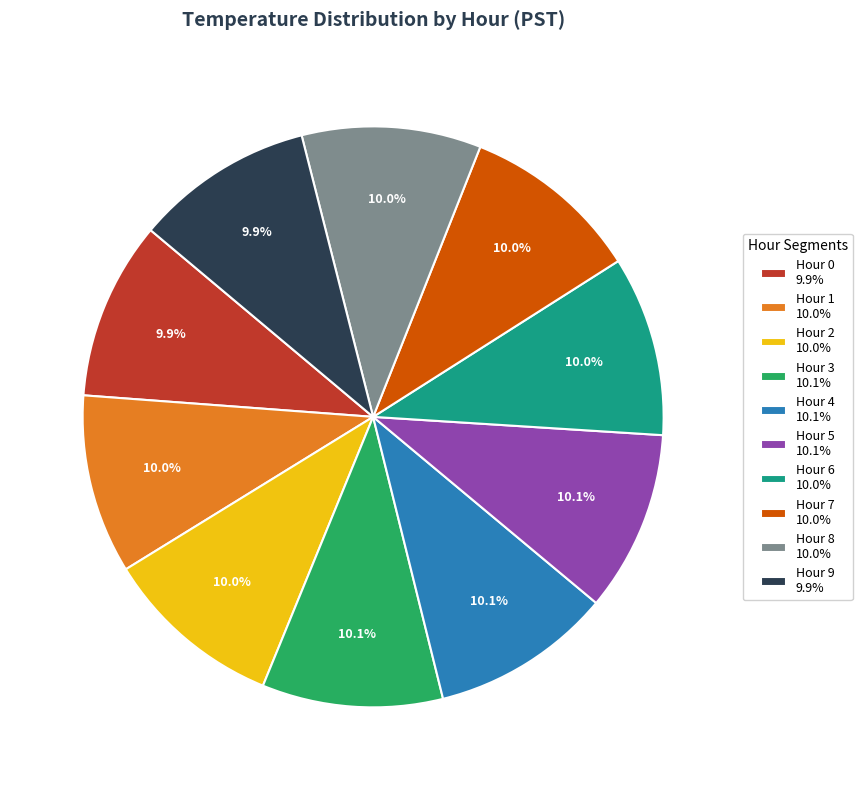

Is there a majority slice in this chart?

No